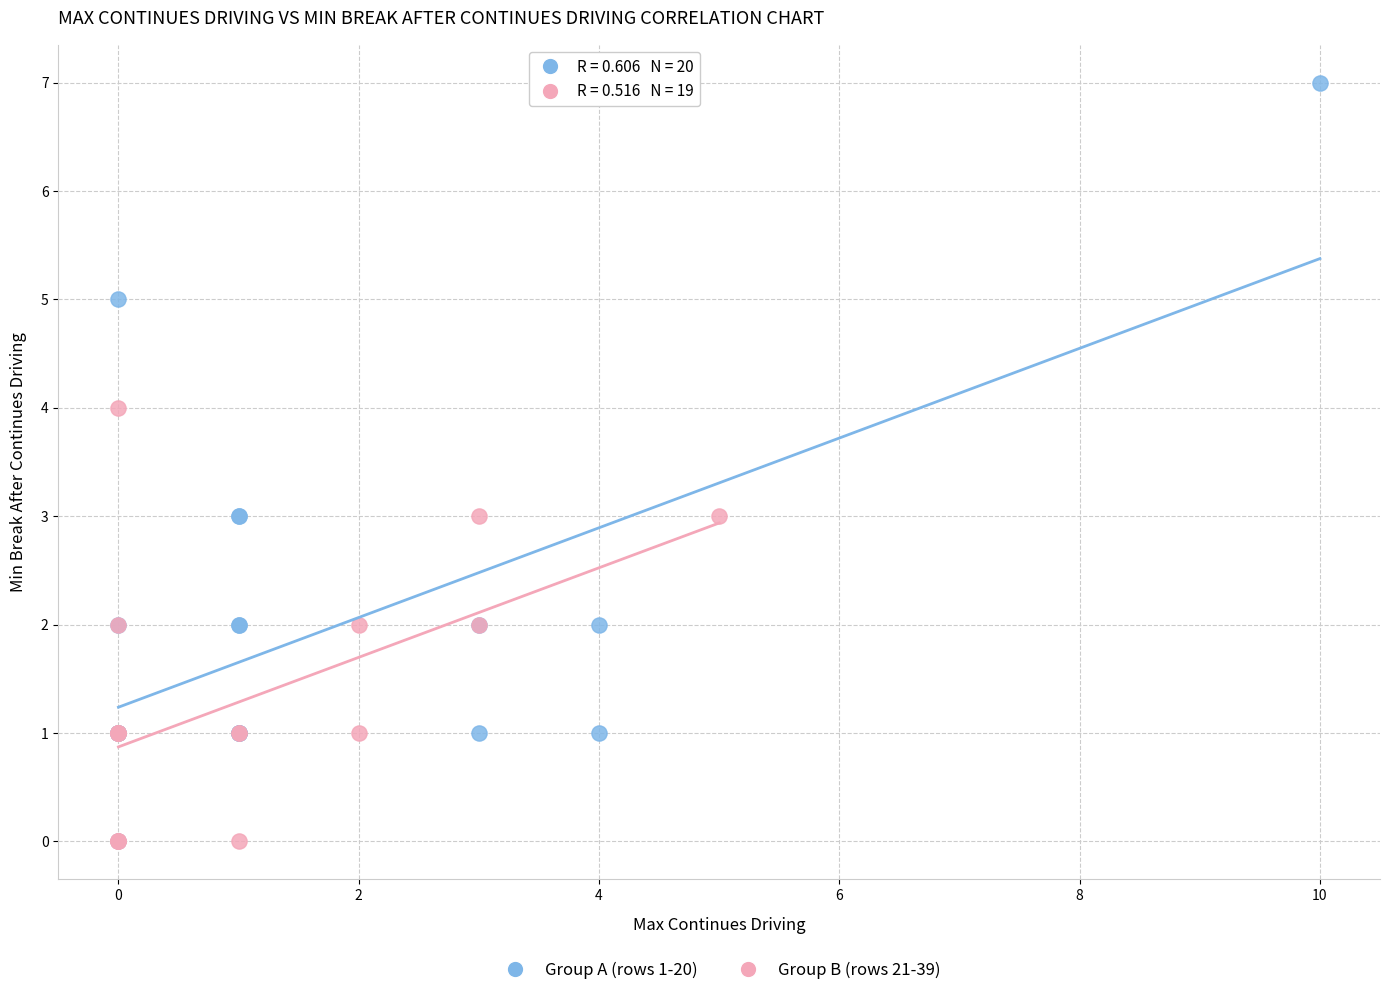

Which series reaches the maximum Y coordinate?

Group A (rows 1-20)